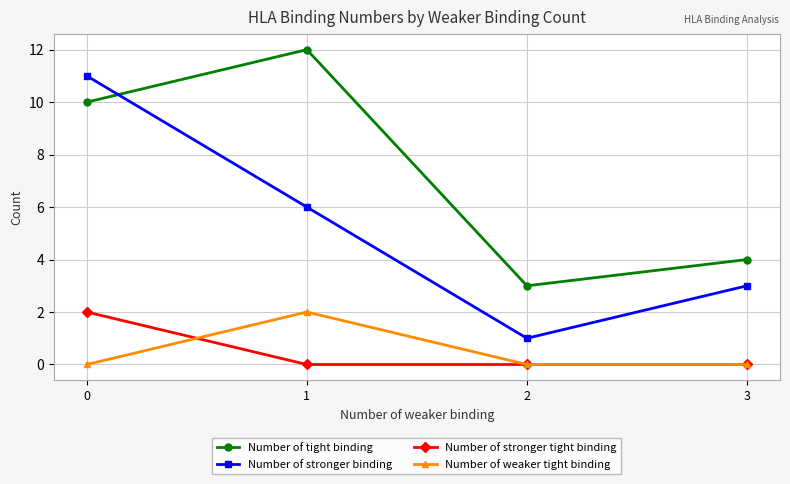

What is the difference between the maximum and minimum values in the Number of tight binding series?

9